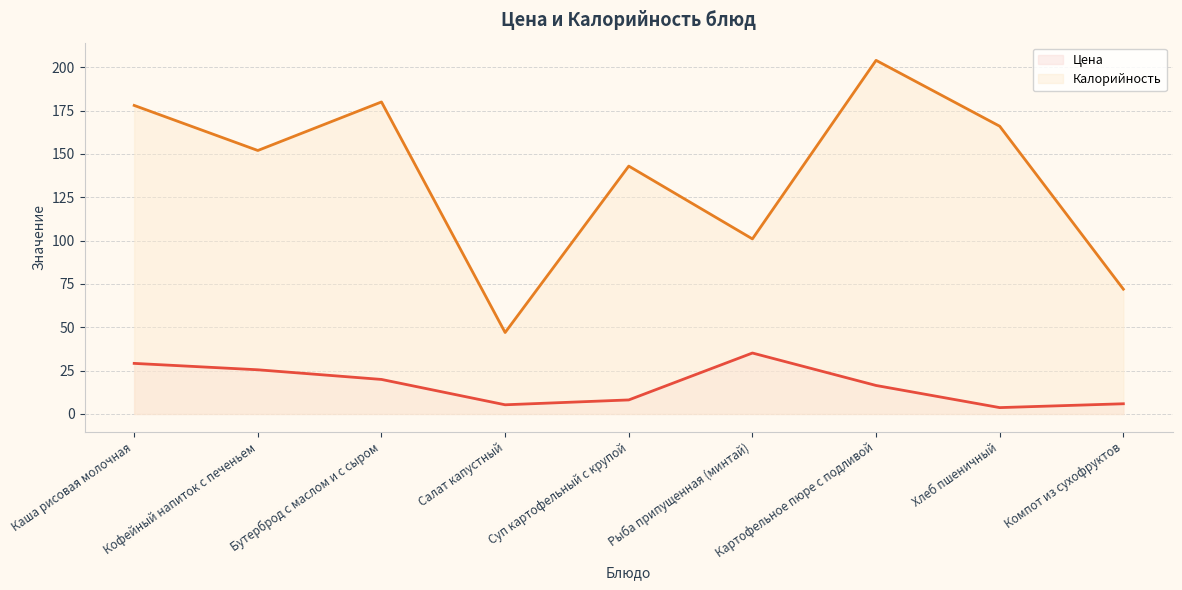

Which series changed the most between Каша рисовая молочная and Компот из сухофруктов?

Калорийность